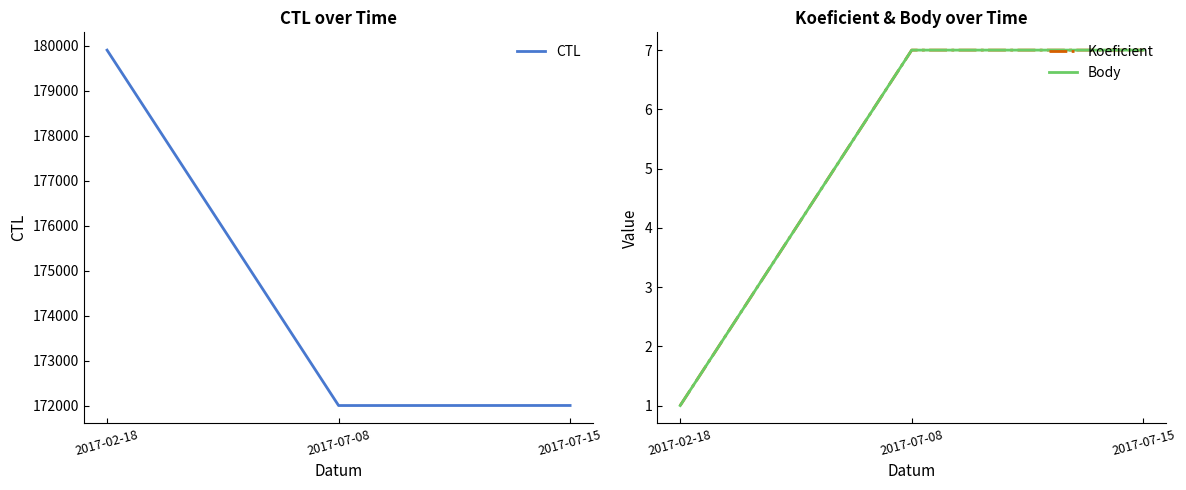

How many lines are shown in the chart?

3